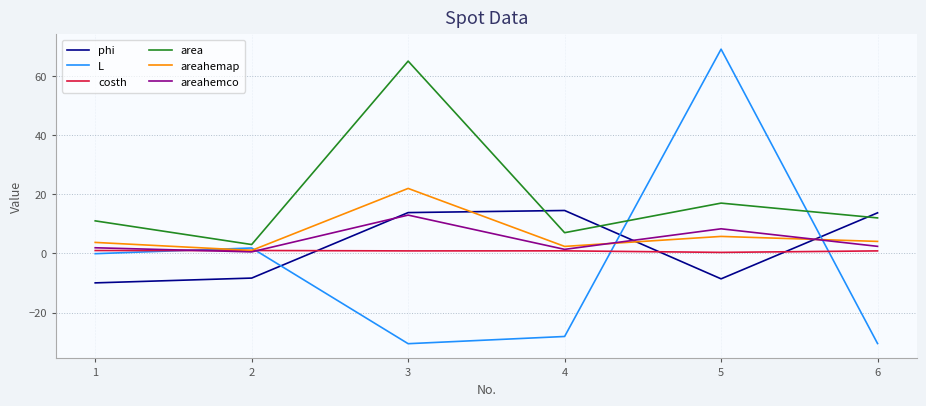

What is the minimum value for phi?

-10.0